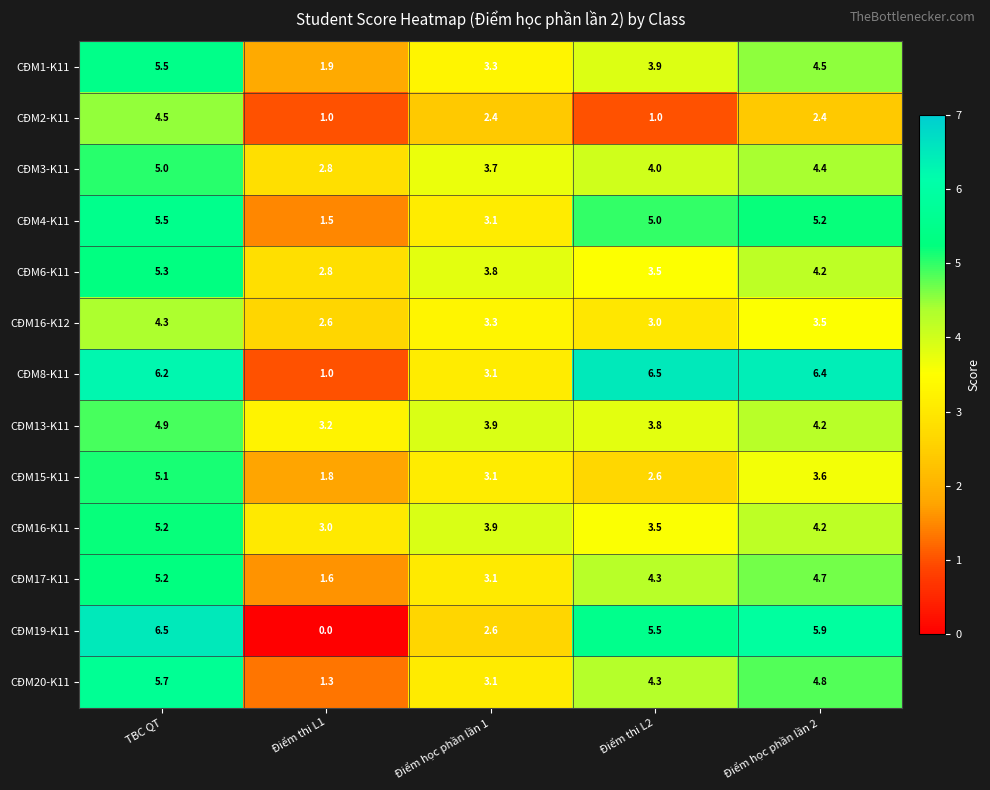

What is the difference between the maximum and second lowest values in the CĐM16-K11 series?

1.7